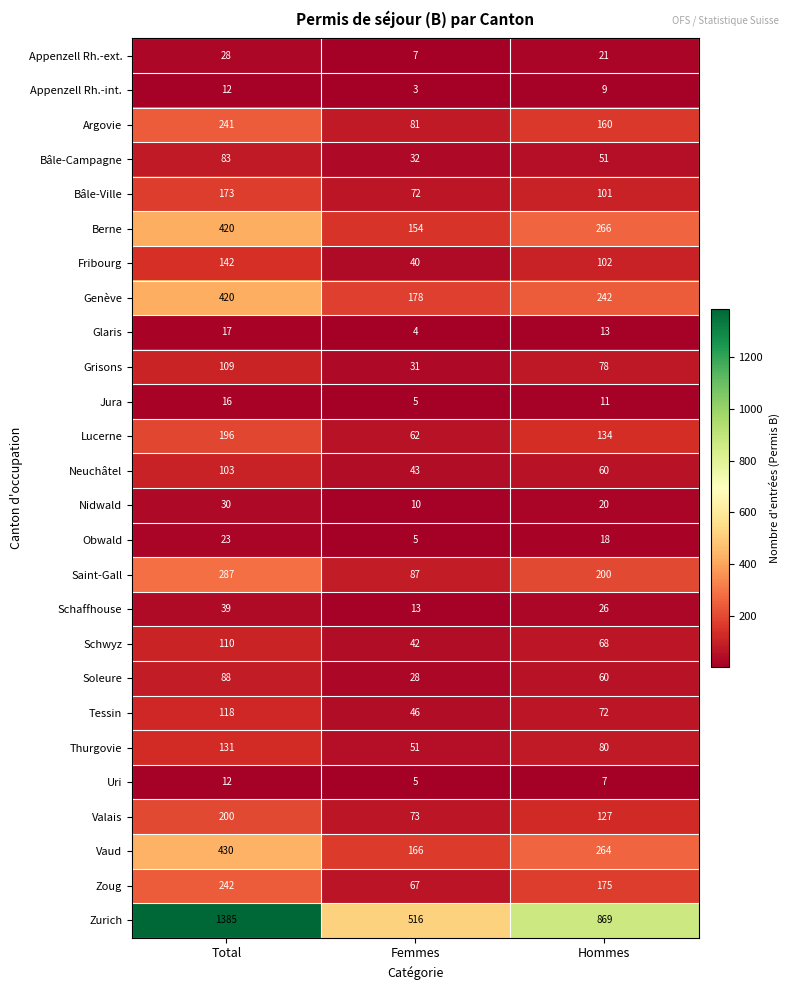

What is the sum of the Neuchâtel values at Femmes and Total?

146